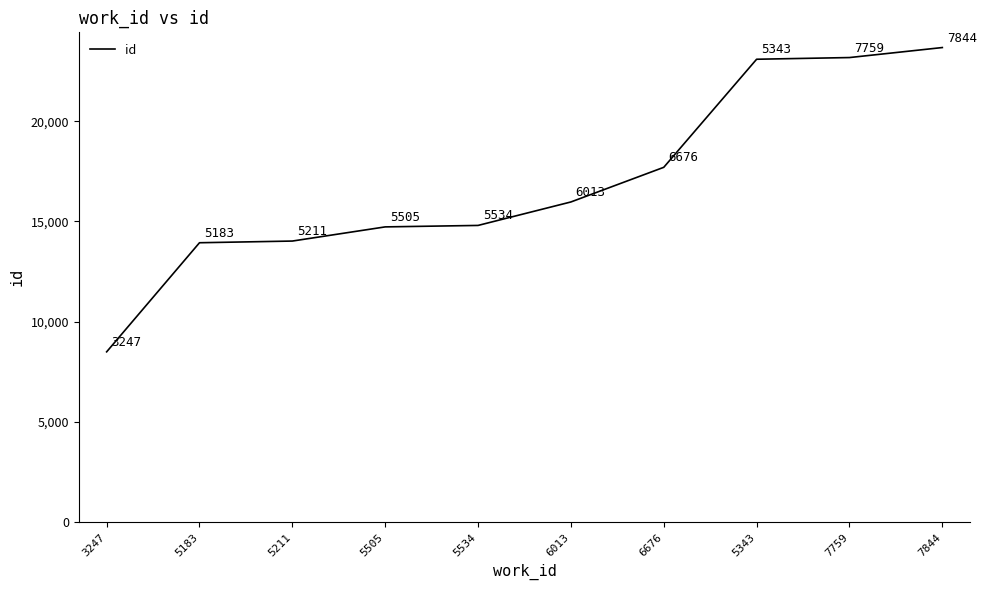

How many series are shown in this chart?

1